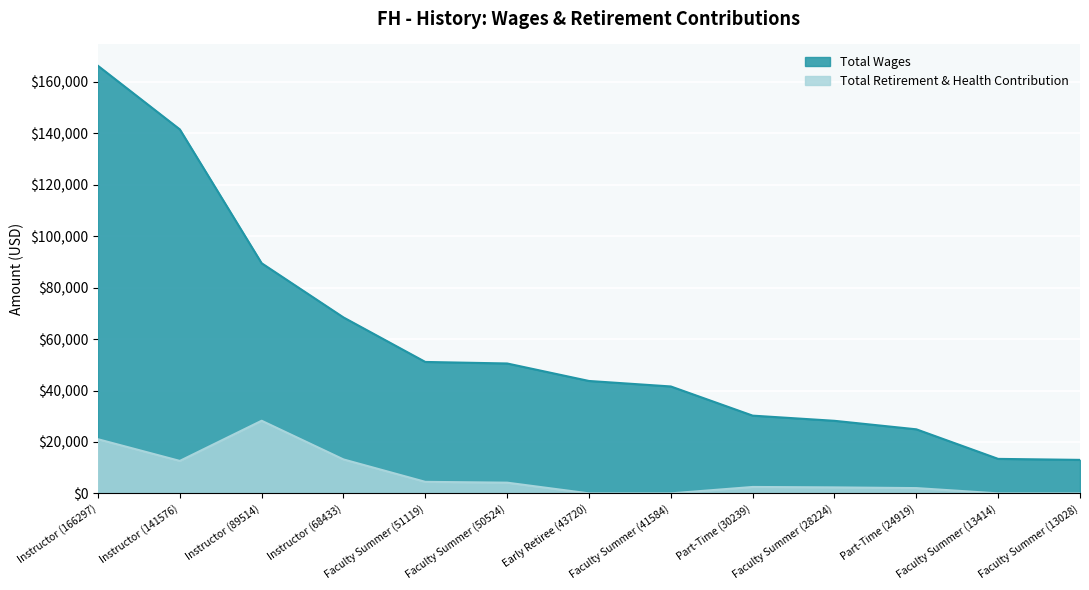

How many data points does each series have?

13